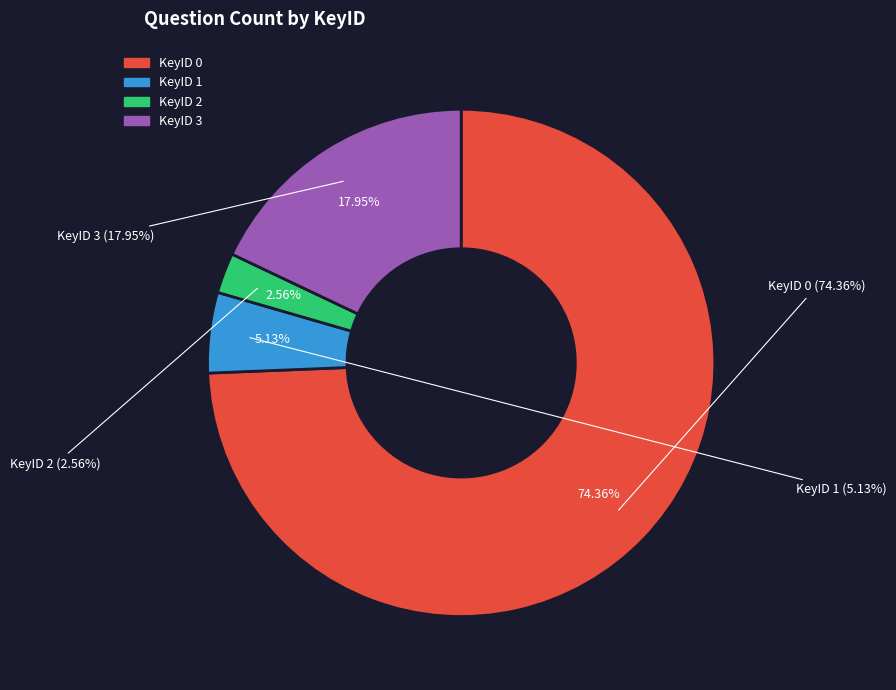

The 3 slice represents 19% of the pie. True or false?

False